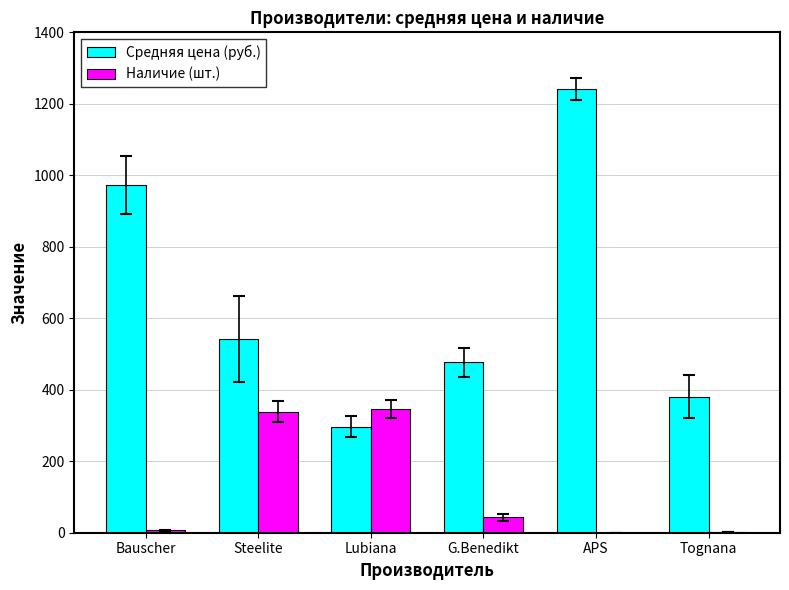

Between Steelite and APS, which series saw the biggest shift?

Средняя цена (руб.)